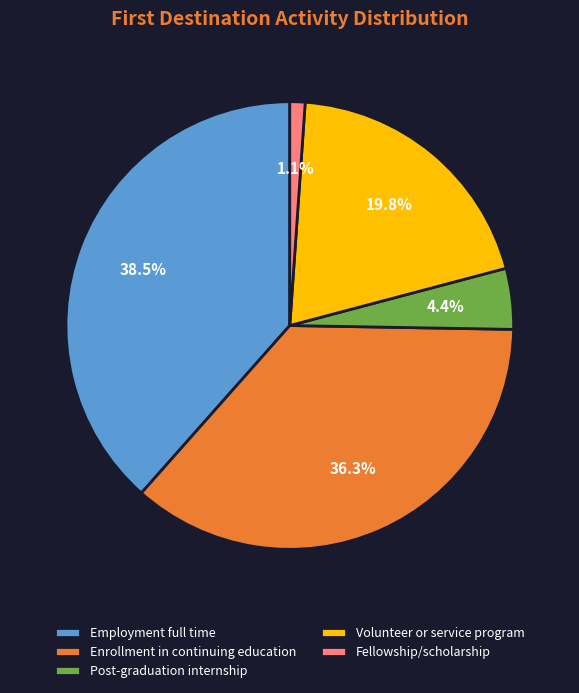

What percentage is NOT represented by Employment full time?

61.5%